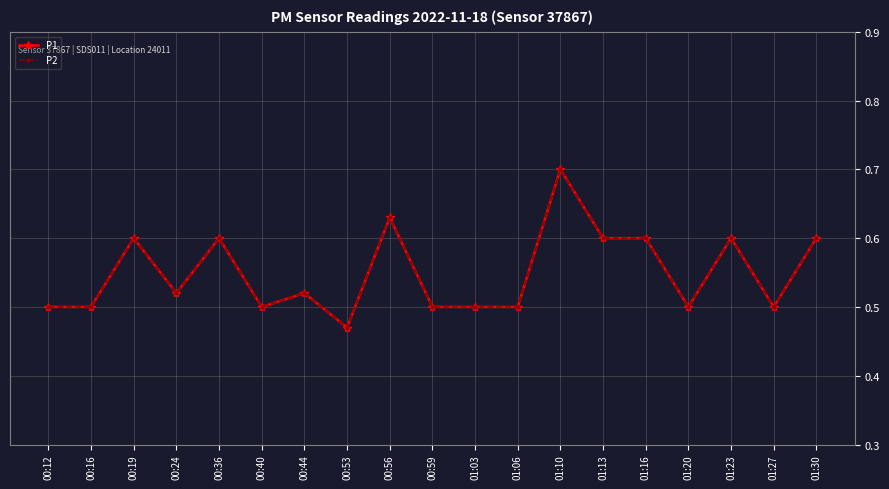

List the labels in order of P2 value, largest first.

01:10, 00:56, 00:19, 00:36, 01:13, 01:16, 01:23, 01:30, 00:24, 00:44, 00:12, 00:16, 00:40, 00:59, 01:03, 01:06, 01:20, 01:27, 00:53